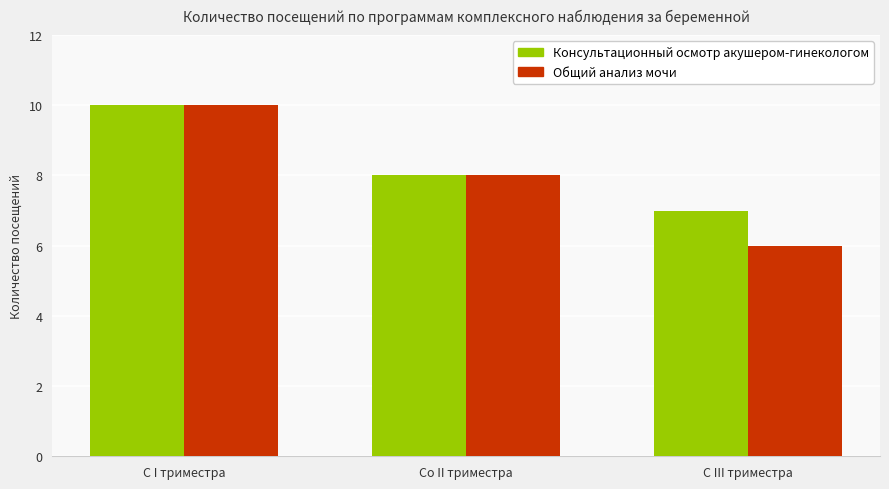

The Общий анализ мочи series shows 3 at С III триместра. True or false?

False